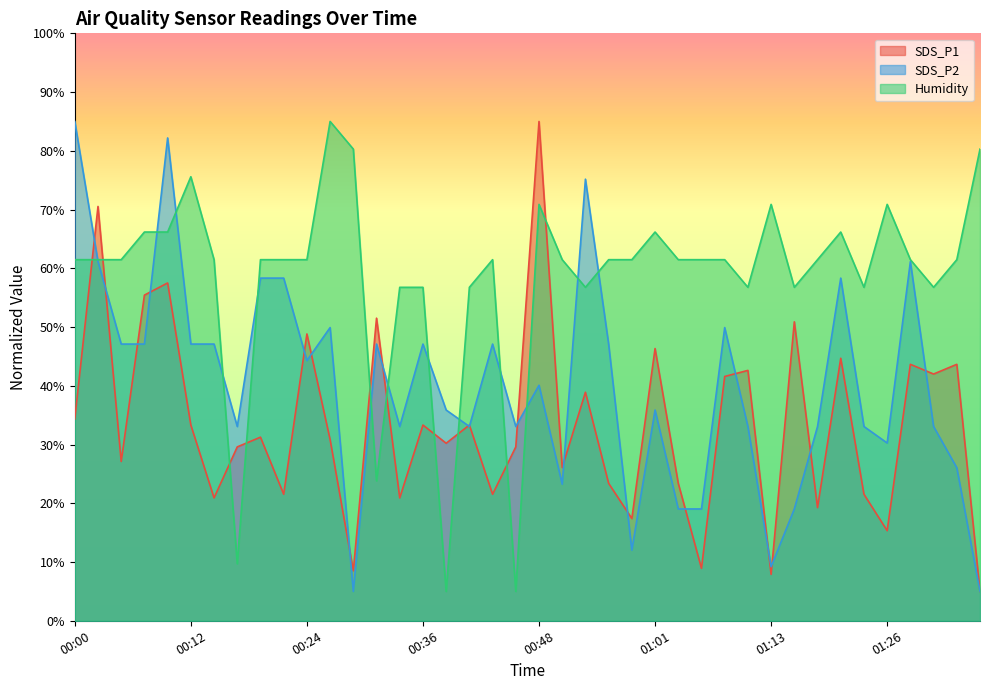

What is the value of the SDS_P1 point at the 32nd from the left?

50.9